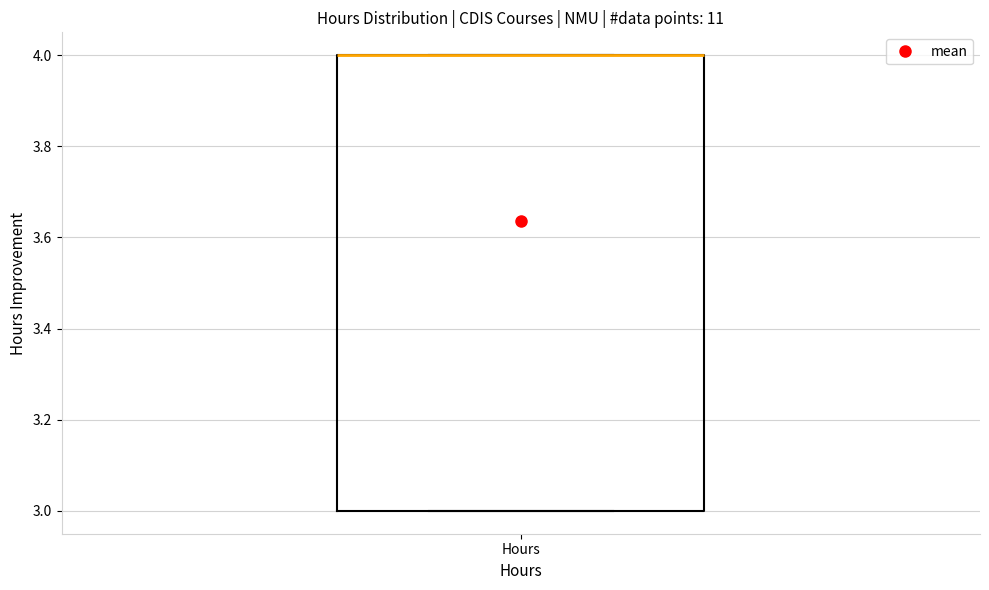

Where is the lower edge of the box for Hours on the y-axis? The values are not printed on the chart, so give them approximately, as read against the axis.

3